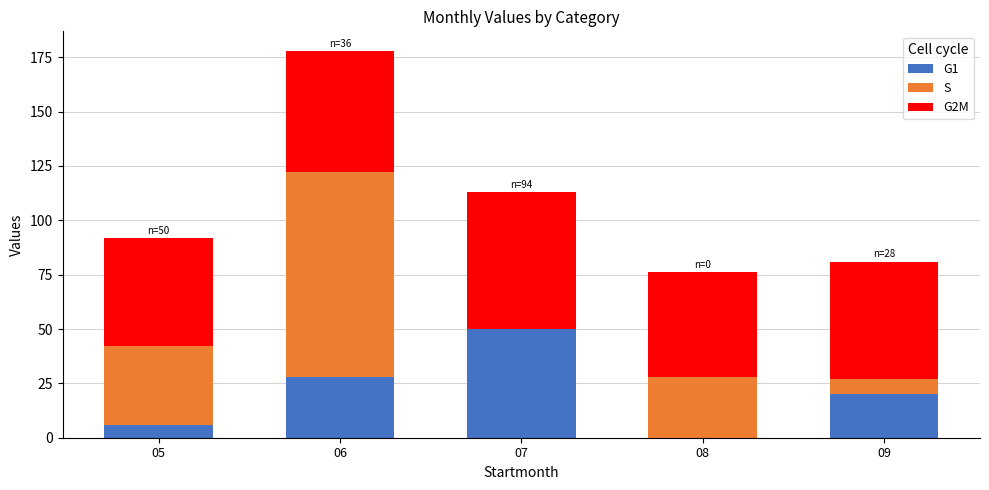

Reading left to right, list the values for the G1 series.

05=6	06=28	07=50	08=0	09=20